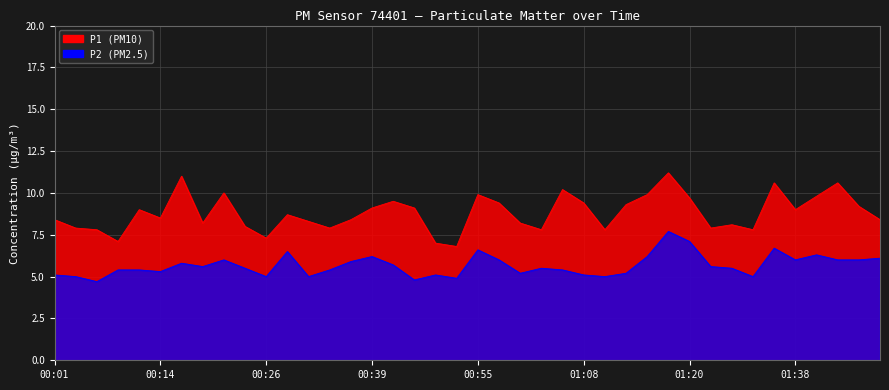

What is the average value of the P1 series?

8.8